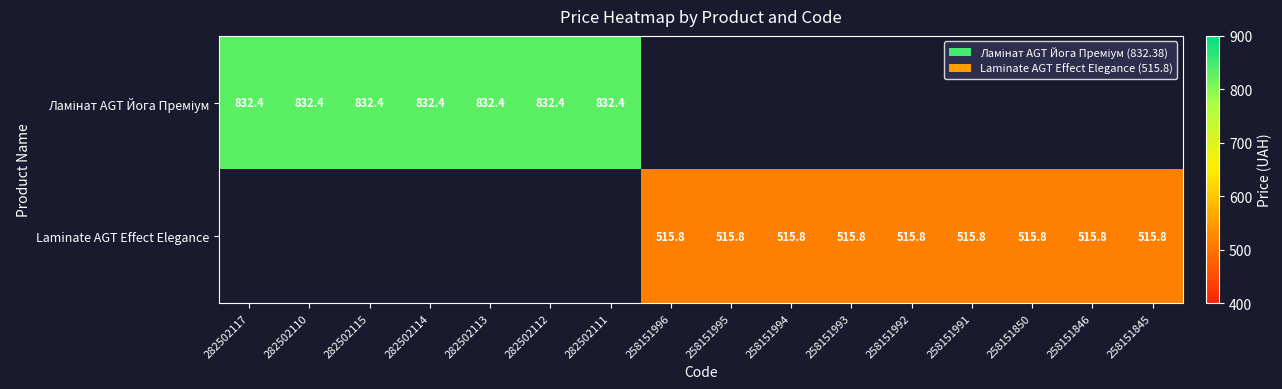

The Laminate AGT Effect Elegance series shows 803.0 at 258151992. True or false?

False